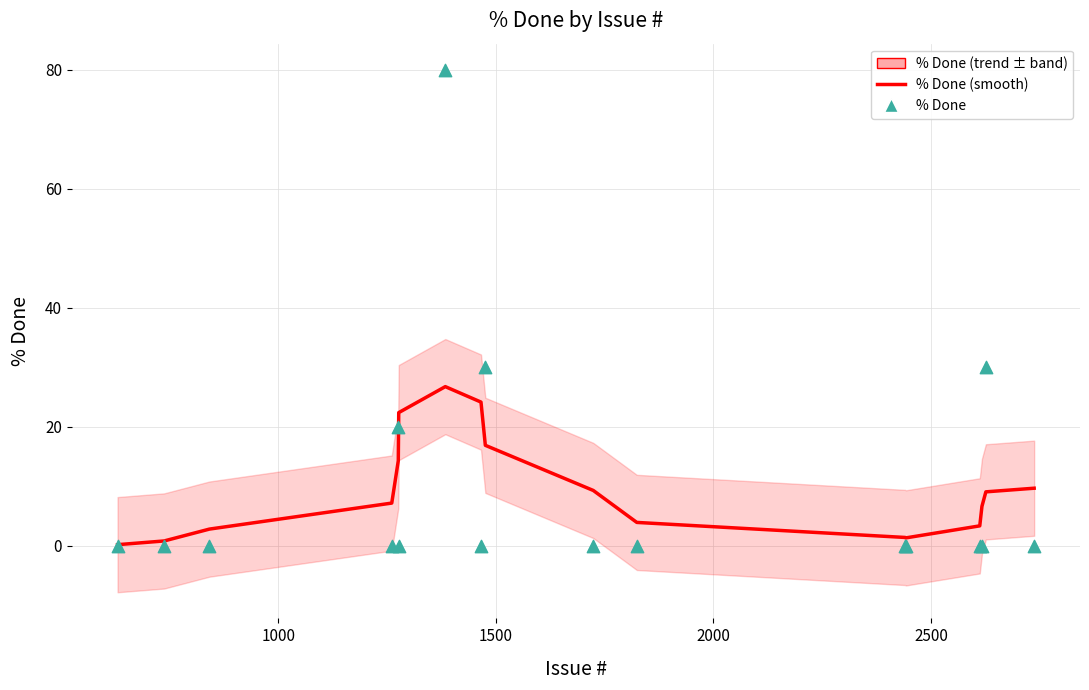

Which series contains the highest Y value?

% Done